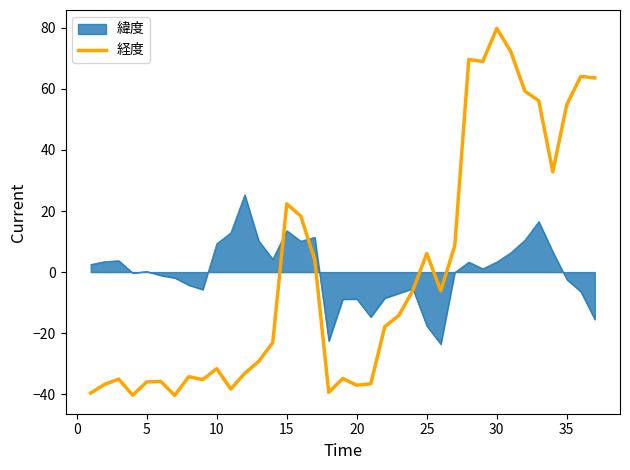

List the series in order of their peak value, highest first.

経度, 緯度